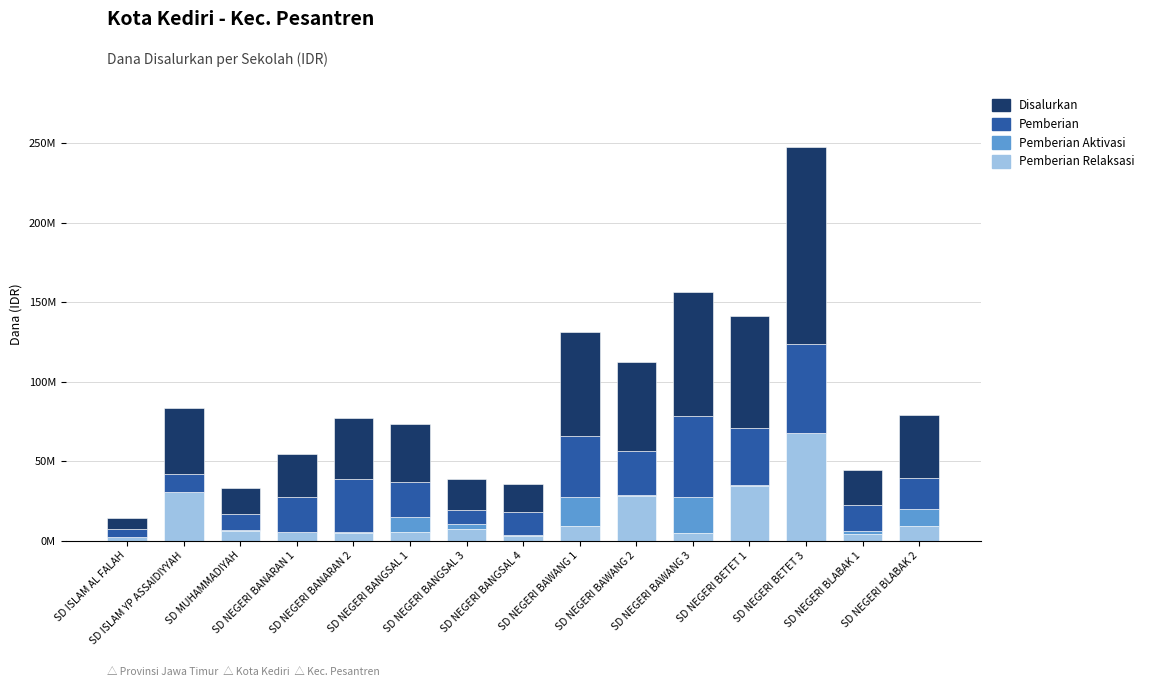

Is it true that Pemberian Aktivasi equals 453311 at SD NEGERI BAWANG 2?

False